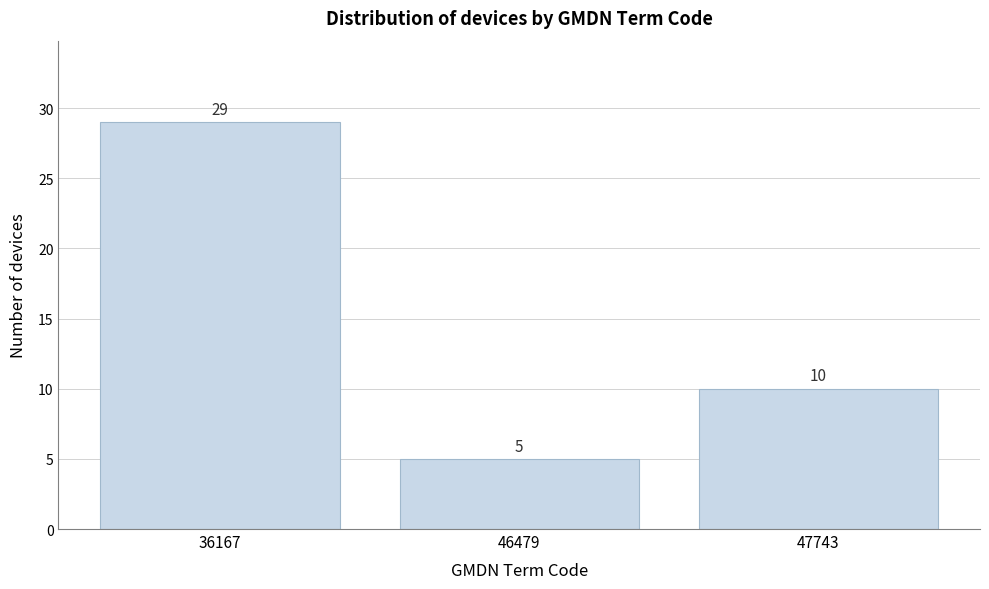

Reading right to left, list all the values displayed in this chart.

10	5	29